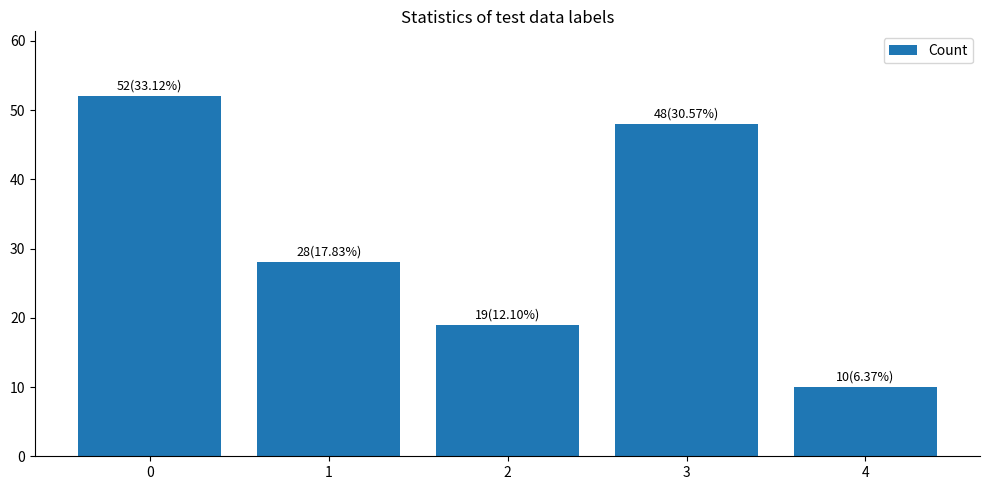

List the labels in order of value, largest first.

0, 3, 1, 2, 4